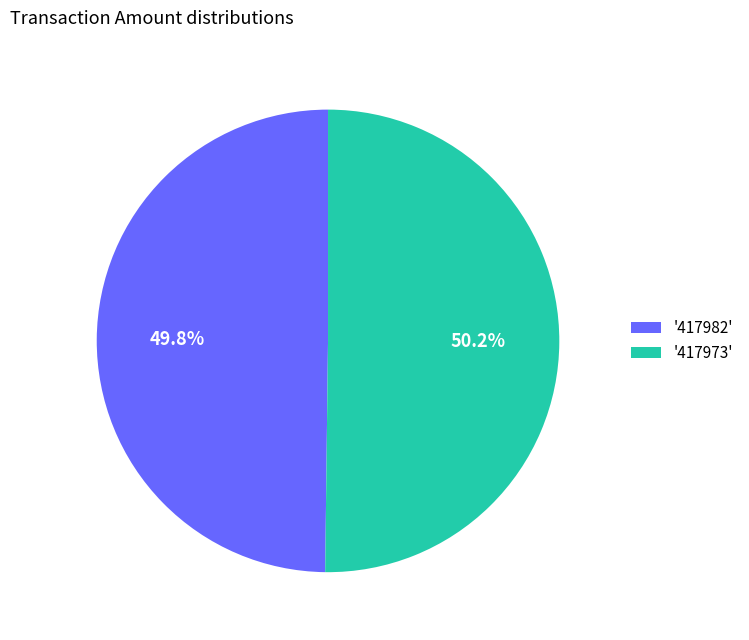

Do '417973' and '417982' together represent more than half of the pie?

Yes